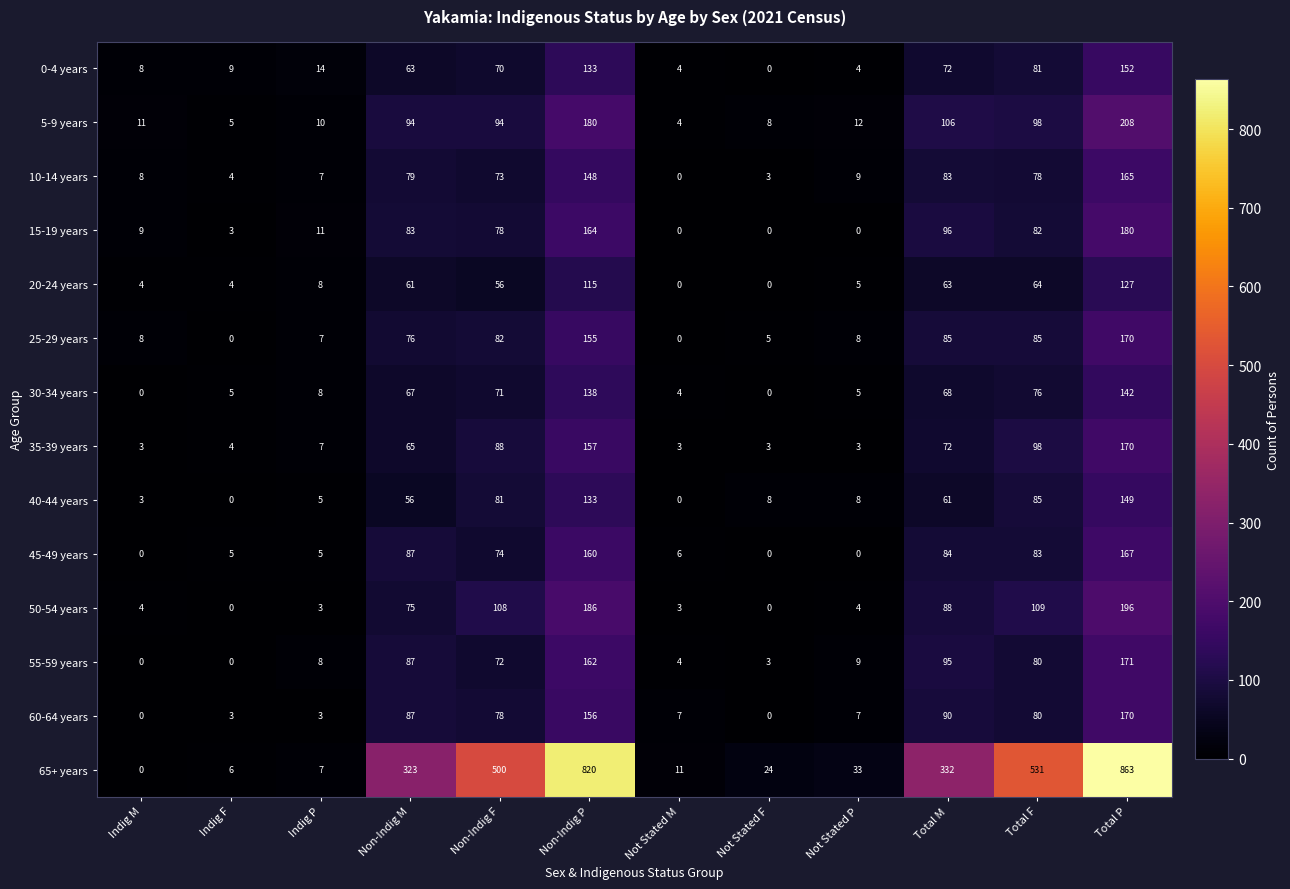

Which series has the largest range (max minus min)?

65+ years